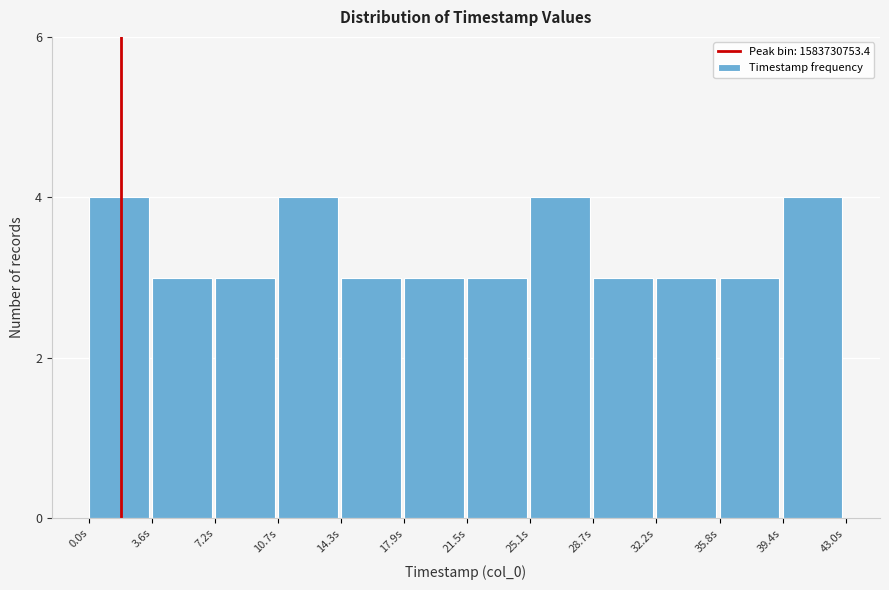

Reading left to right, list all the values displayed in this chart.

0.0s=4	3.6s=3	7.2s=3	10.7s=4	14.3s=3	17.9s=3	21.5s=3	25.1s=4	28.7s=3	32.2s=3	35.8s=3	39.4s=4